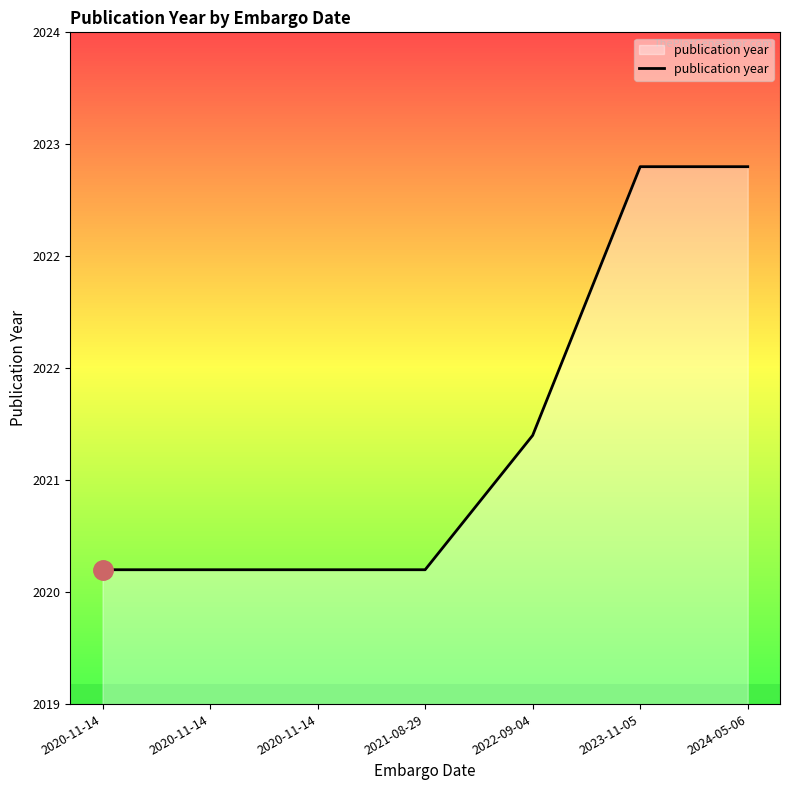

Which has a higher value, 2020-11-14 or 2023-11-05?

2023-11-05